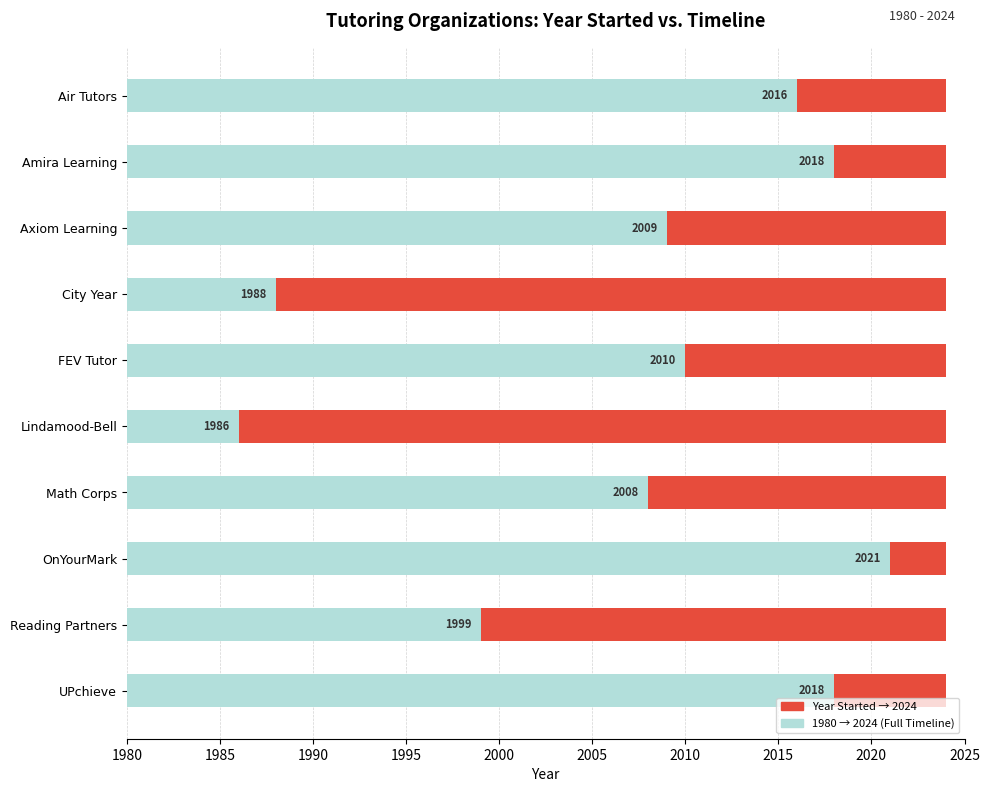

What value does the data have at Axiom Learning, to the nearest 5?

2010